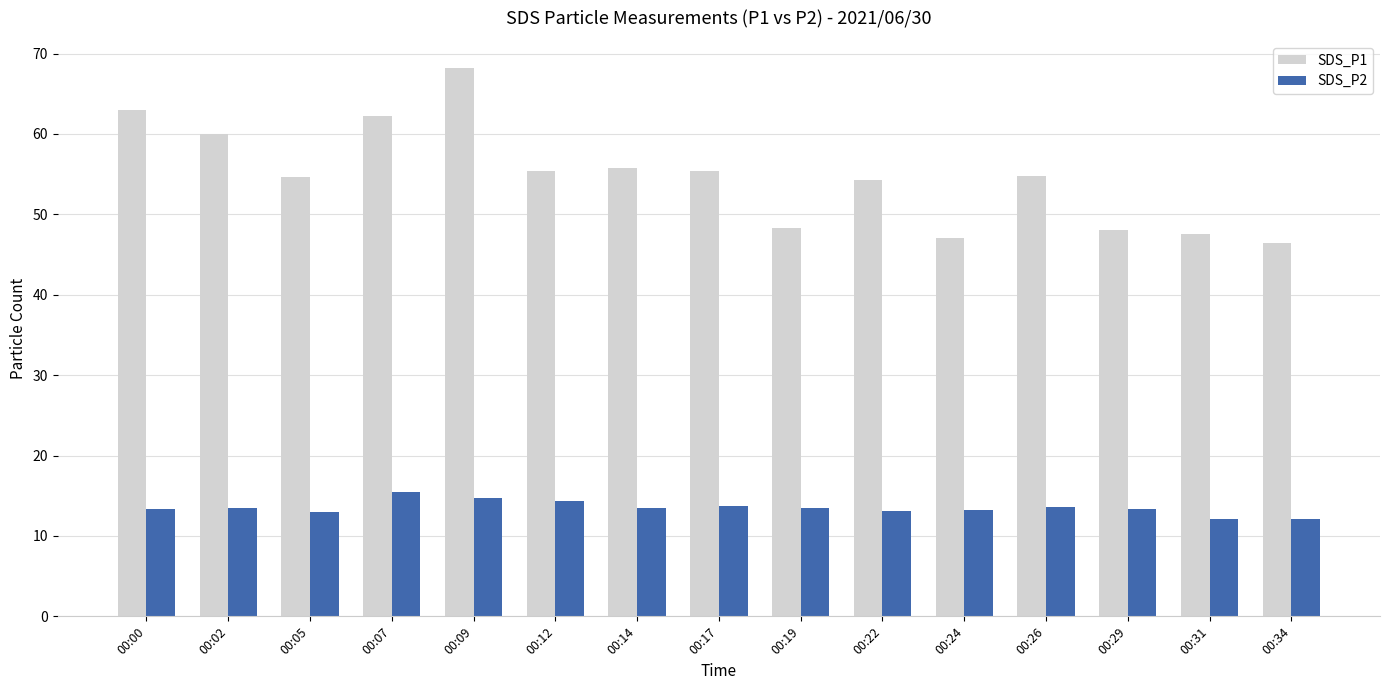

What is the smallest value displayed?

12.1